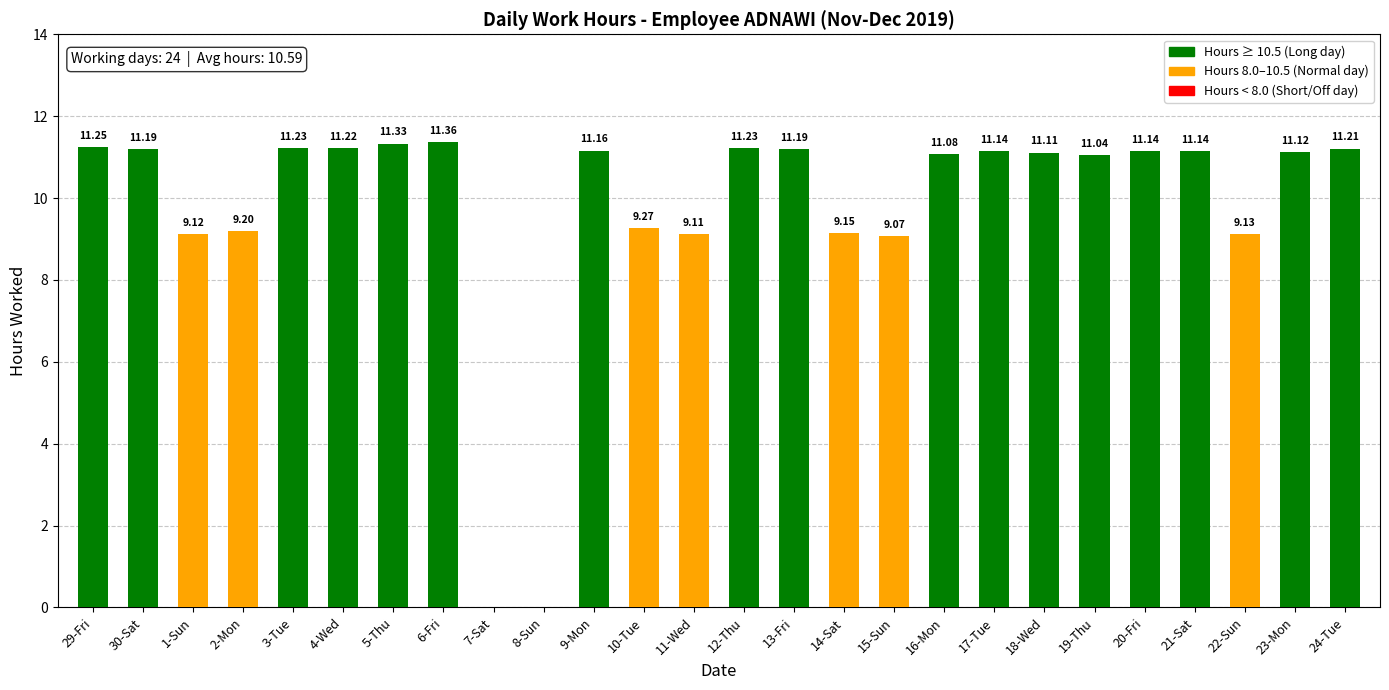

The chart shows a value of 4.3 at 14-Sat. True or false?

False